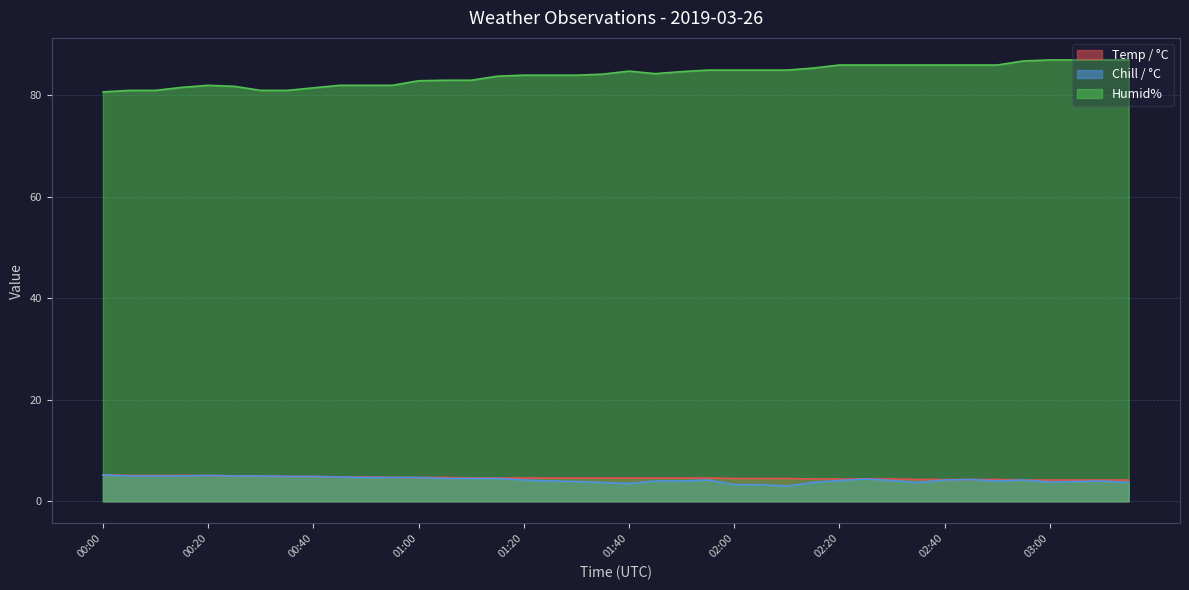

At which category does Humid% reach its first local valley?

01:45